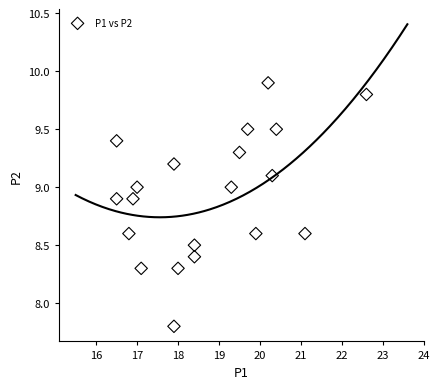

What is the range of X values (max minus min)?

6.1